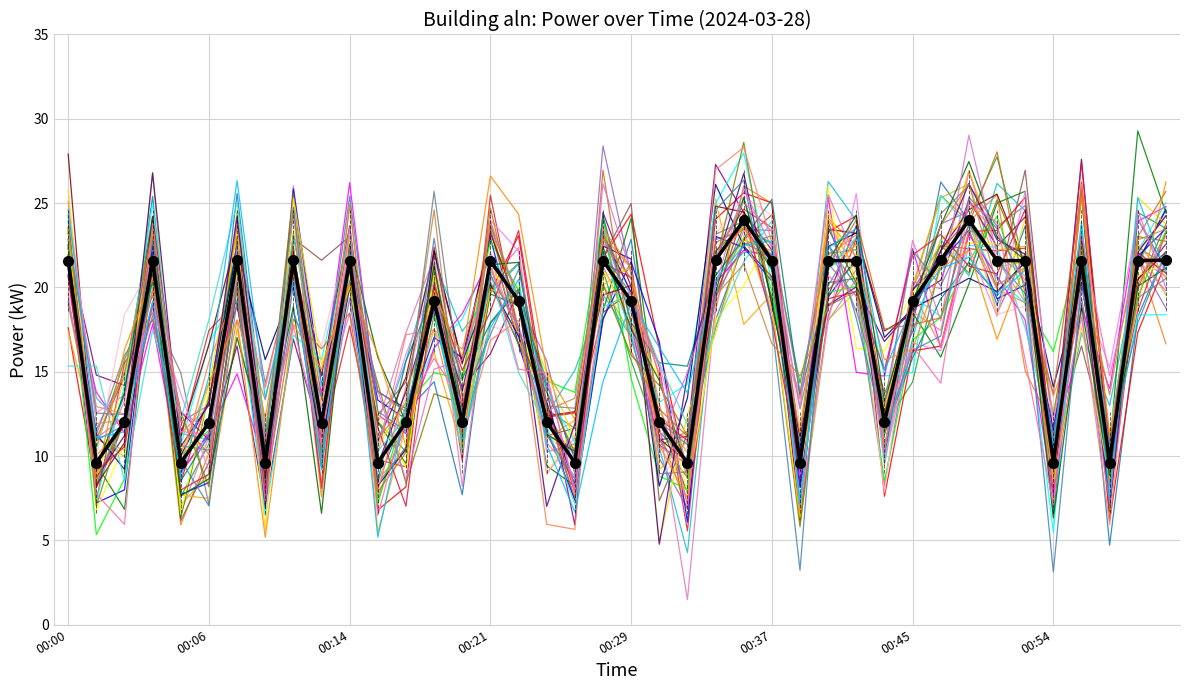

What is the smallest value displayed?

1.5